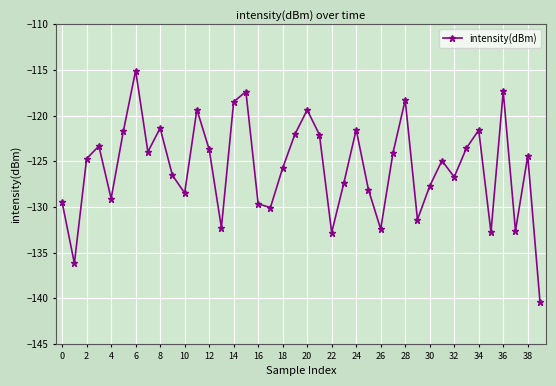

What is the greatest value displayed?

-115.1